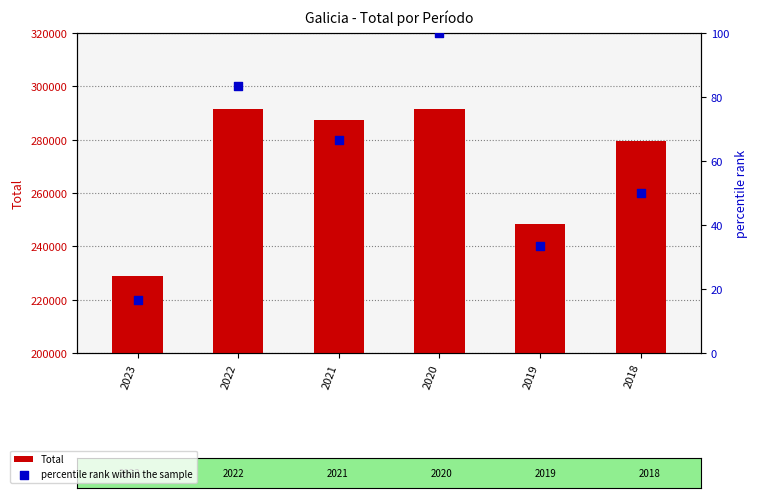

Is the value of Total at 2019 greater than the value of percentile rank within the sample at 2020?

Yes